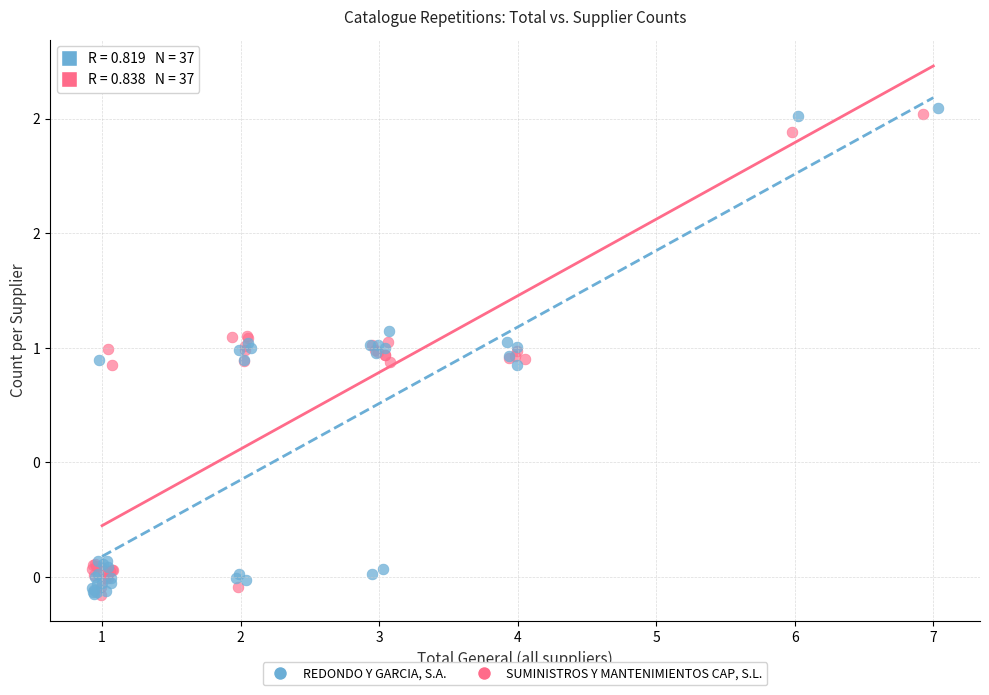

Which series reaches the maximum Y coordinate?

REDONDO Y GARCIA, S.A.